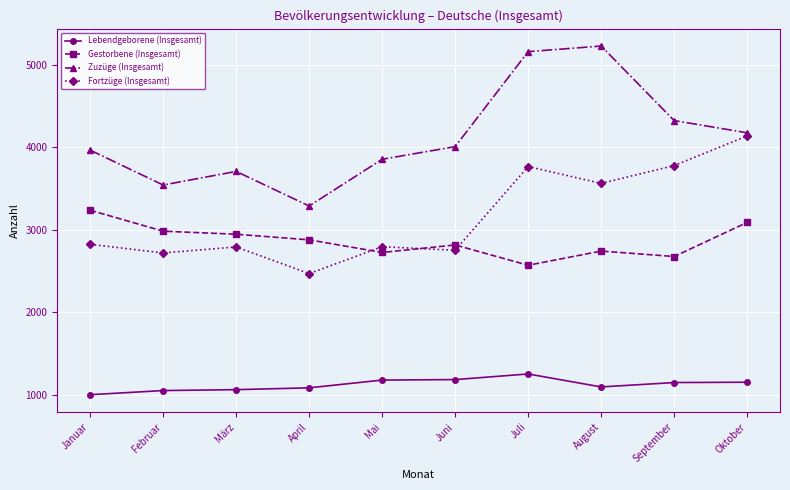

The Gestorbene (Insgesamt) series shows 2945 at März. True or false?

True